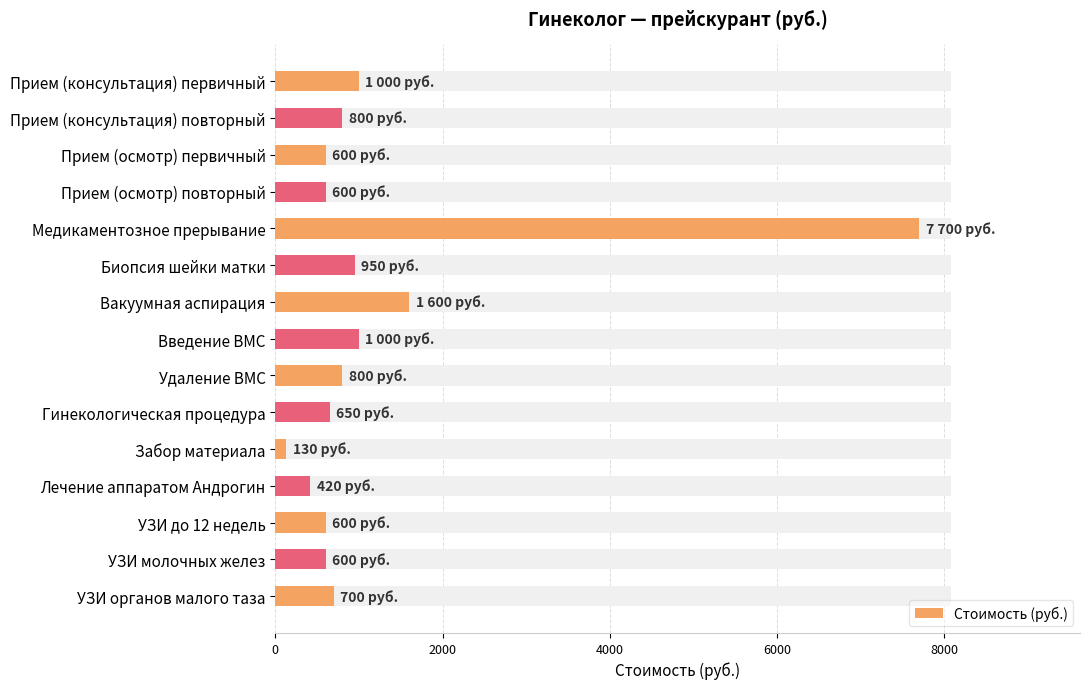

How many values are below 700?

7